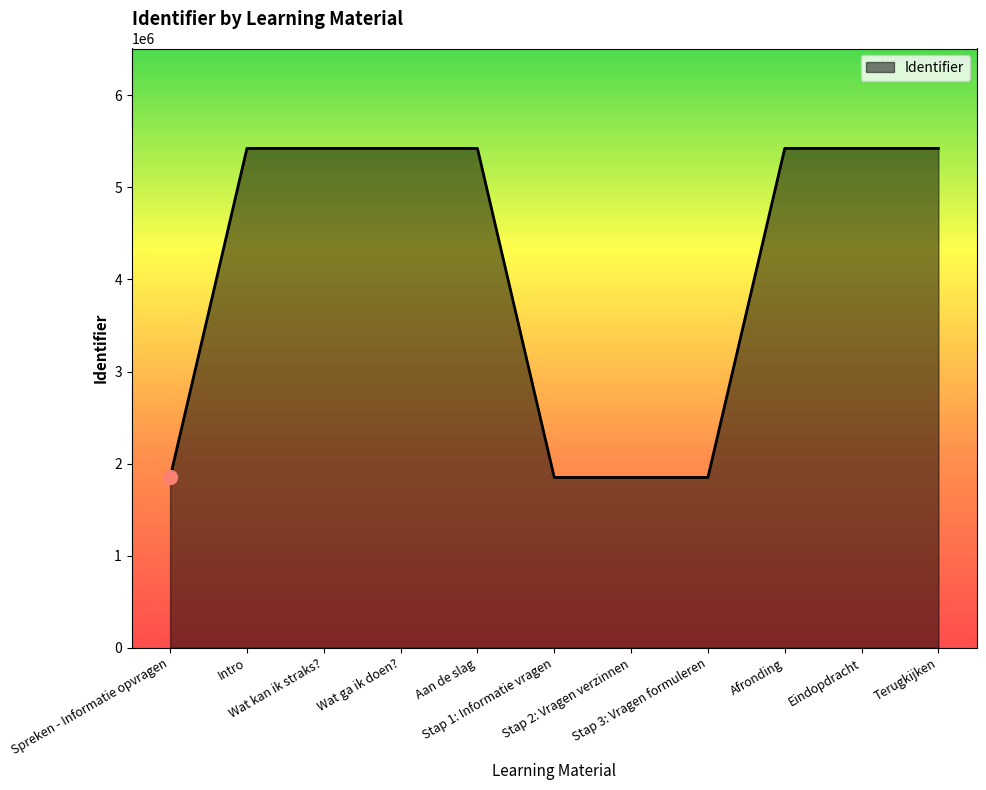

What is the smallest value displayed?

1850452